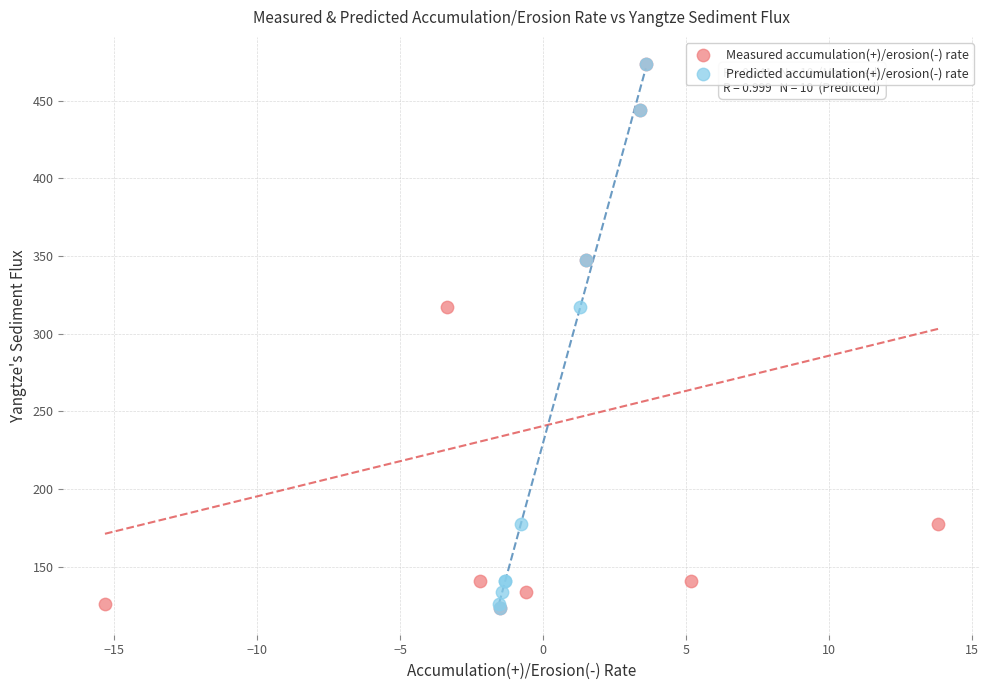

What are all the series names shown in the legend?

Measured accumulation(+)/erosion(-) rate, Predicted accumulation(+)/erosion(-) rate